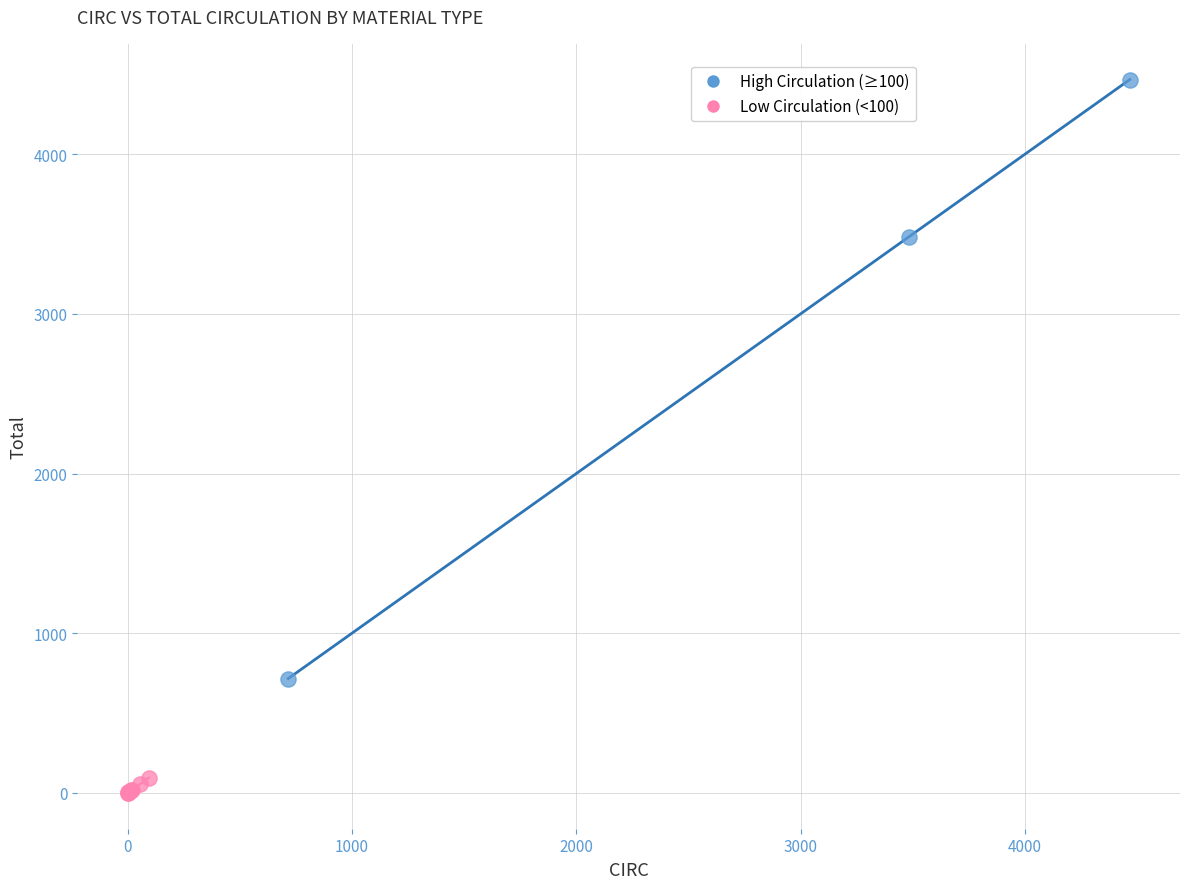

Which series has the widest spread of Y values?

High Circulation (≥100)